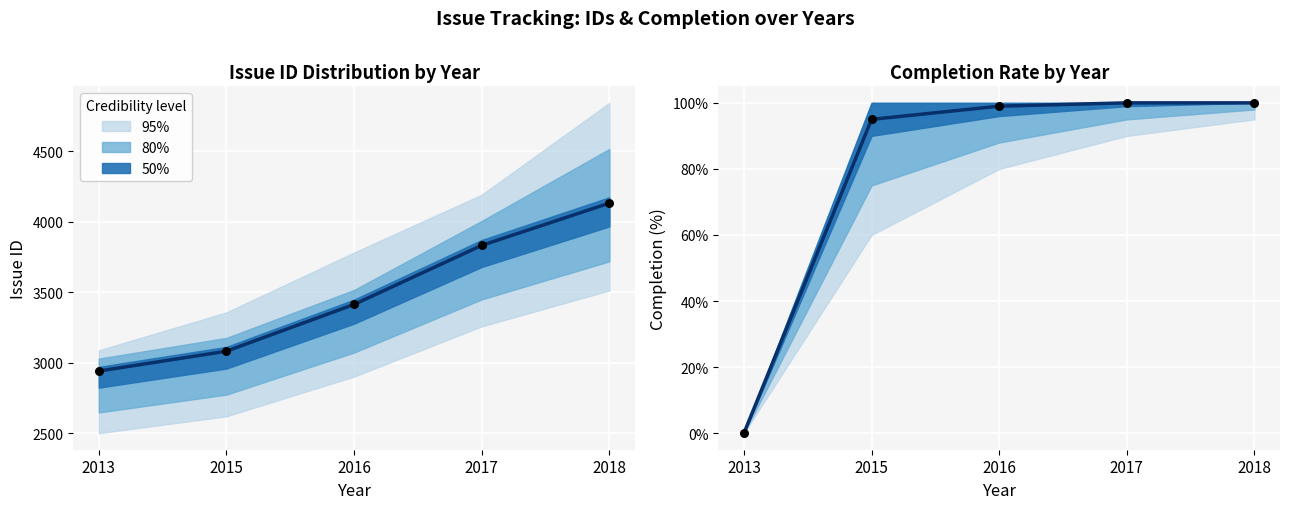

What is the total value across all series at 2018?

8466